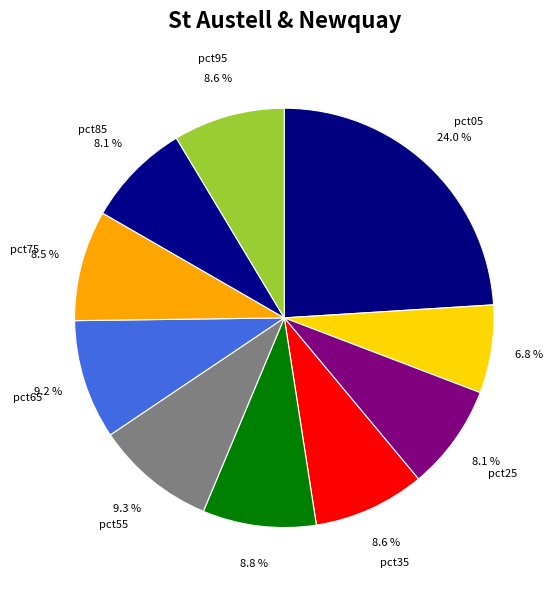

Does pct35 represent more than half of the total?

No